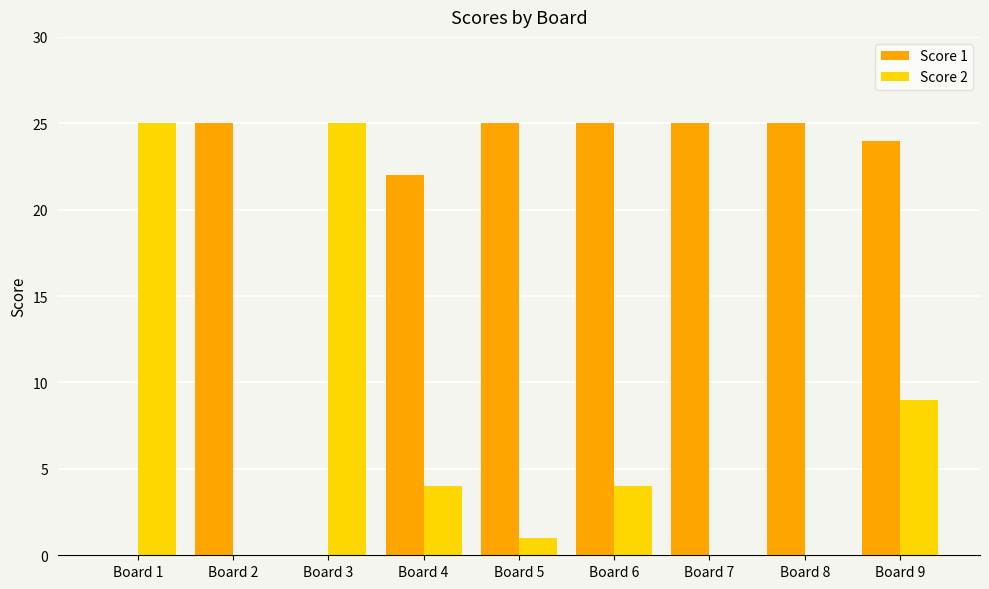

What is the maximum value shown in the chart?

25